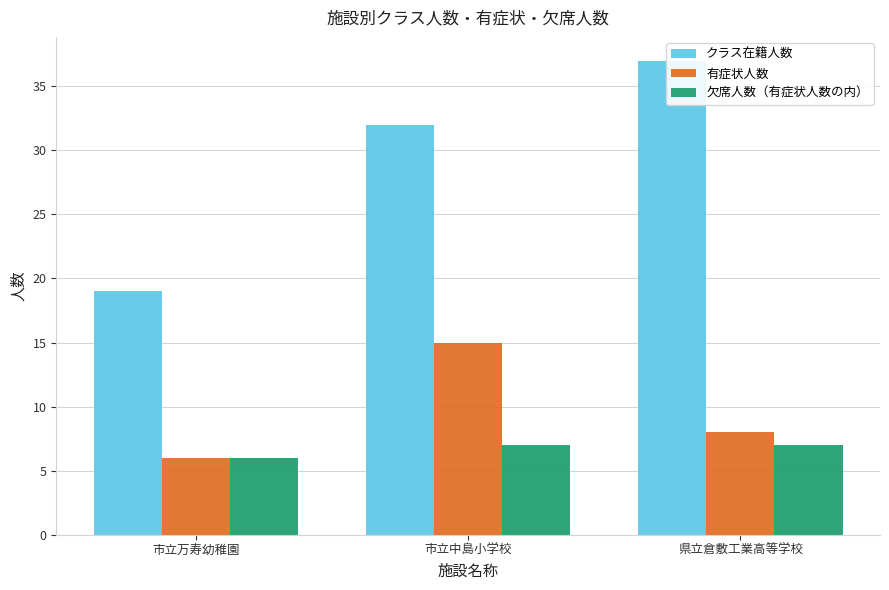

Count the クラス在籍人数 values in the range 19 to 37.

3